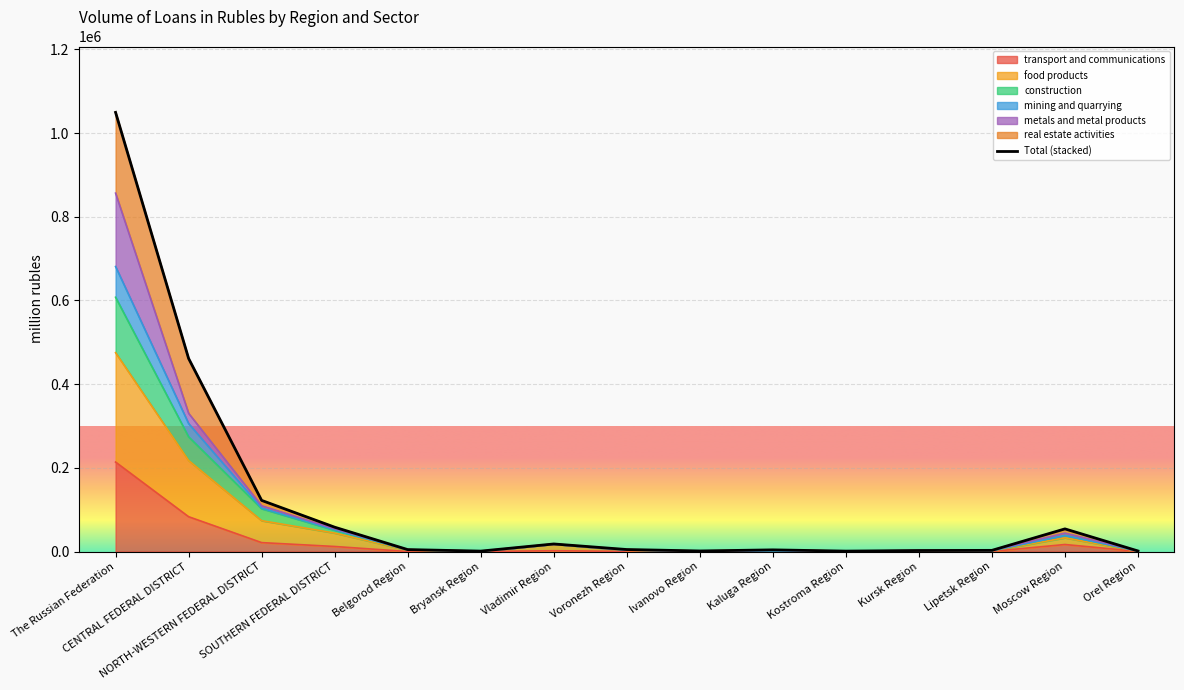

Between Moscow Region and Kostroma Region, which is larger?

Moscow Region